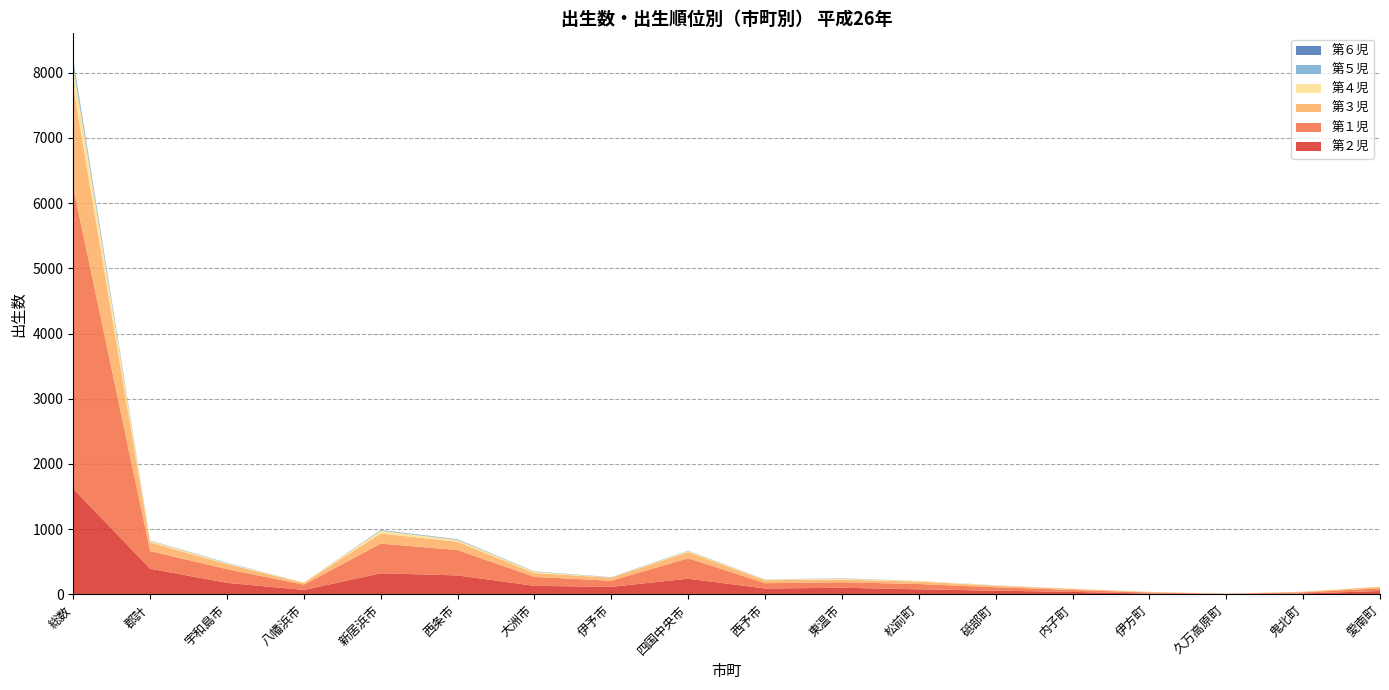

Reading left to right, extract all data points from this chart.

第２児: 1619	393	176	67	323	290	130	115	240	89	101	77	56	38	11	3	13	51
第１児: 4617	270	210	81	455	389	138	93	313	82	85	81	53	29	17	5	18	39
第３児: 1547	133	76	28	155	127	58	47	95	46	40	38	24	16	9	3	9	25
第４児: 317	25	14	6	43	27	19	4	17	9	15	10	4	3	1	1	1	3
第５児: 74	6	8	0	8	7	5	2	3	3	4	1	2	1	0	1	0	0
第６児: 20	0	0	0	3	4	1	2	2	0	1	0	0	0	0	0	0	0